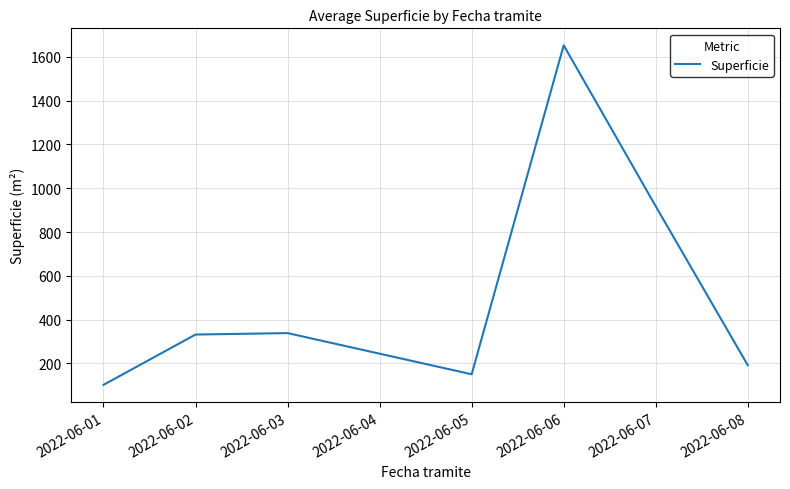

Between 2022-06-03 and 2022-06-05, which is larger?

2022-06-03